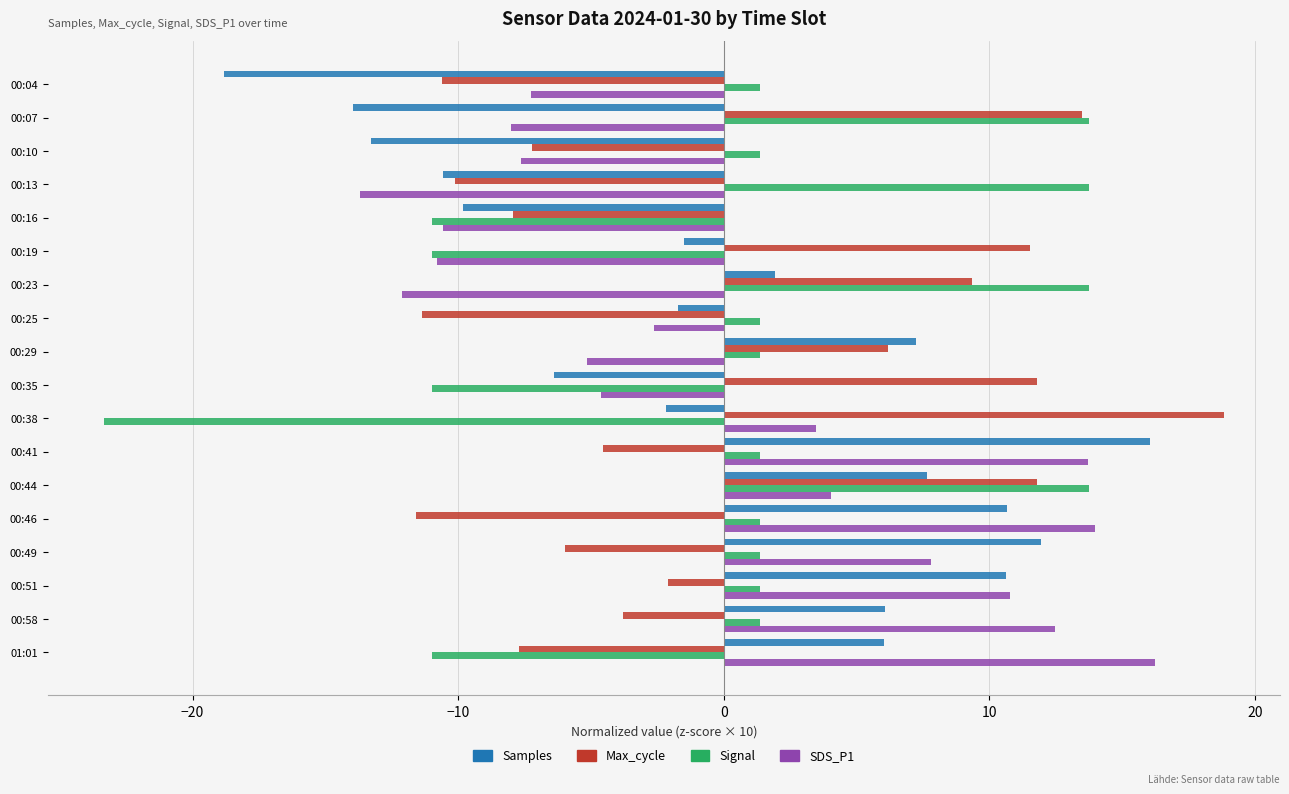

What is the maximum value shown in the chart?

18.8